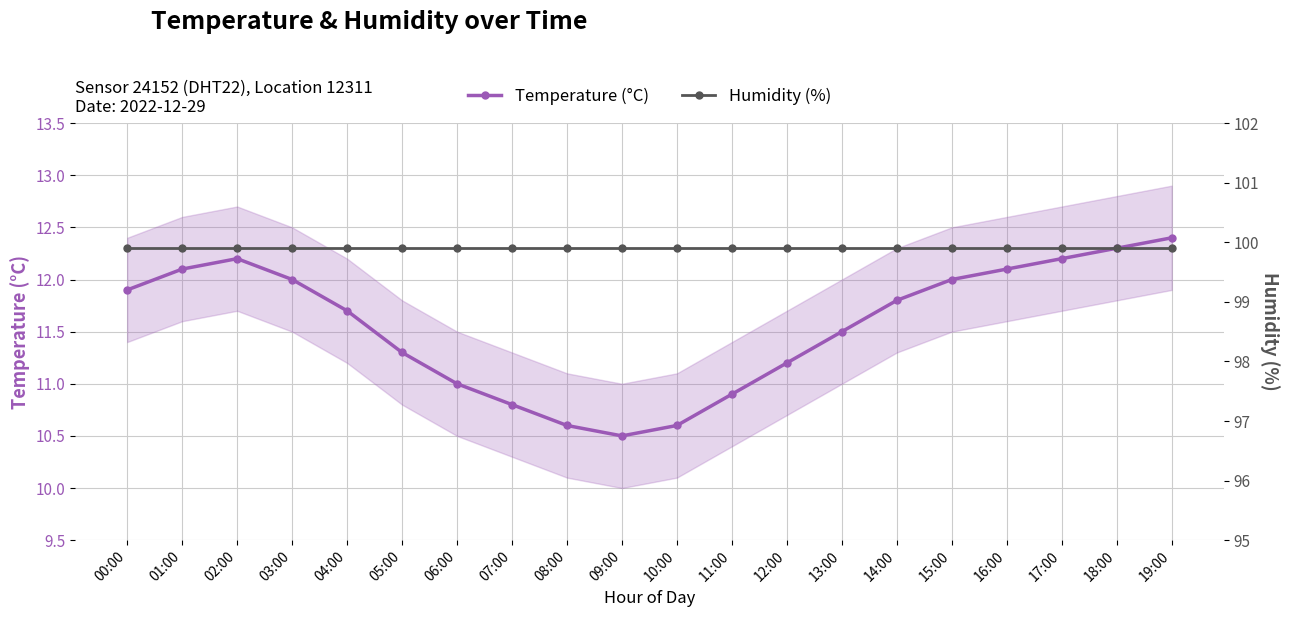

What position from the right is 04:00?

16